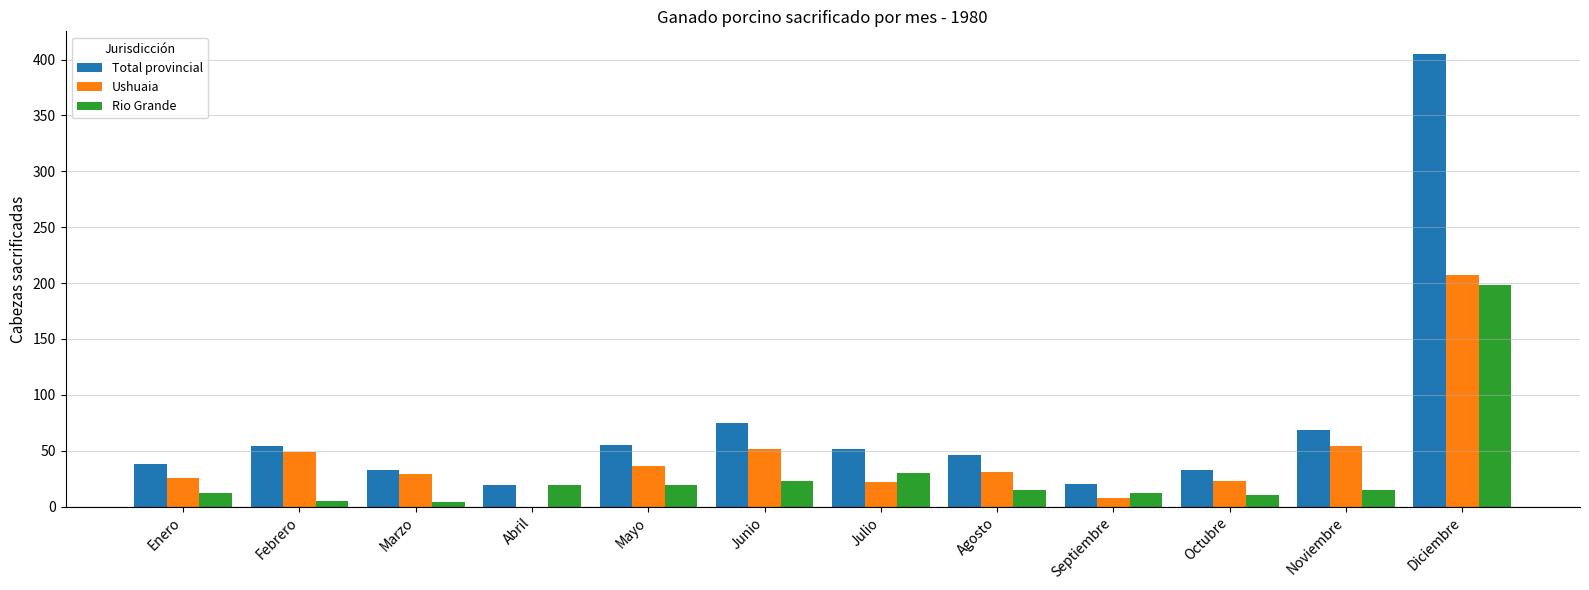

What is the maximum value shown in the chart?

405